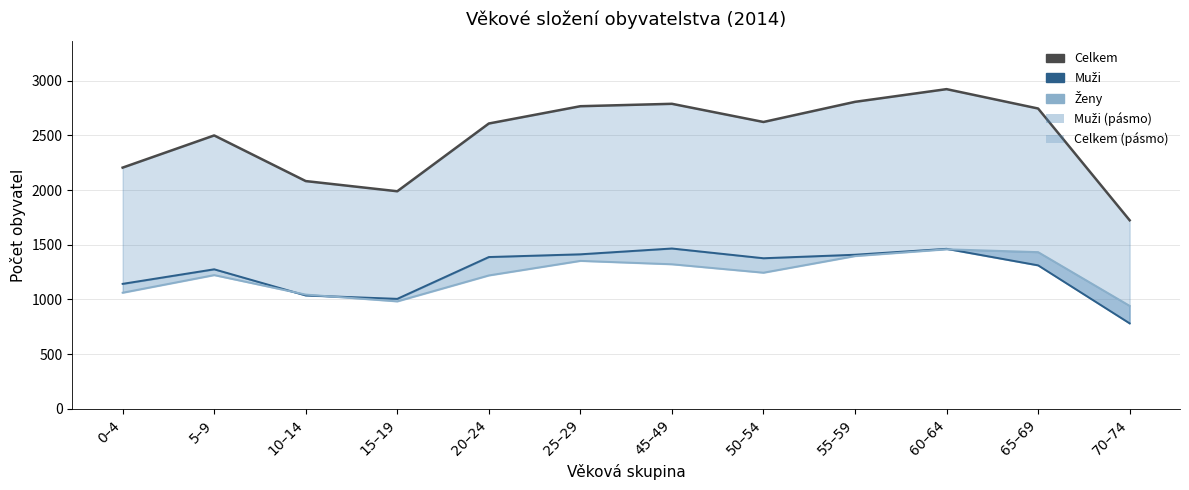

Reading right to left, extract all data points from this chart.

Celkem: 70–74=1724	65–69=2745	60–64=2922	55–59=2806	50–54=2622	45–49=2788	25–29=2766	20–24=2608	15–19=1989	10–14=2082	5–9=2499	0–4=2205
Muži: 70–74=782	65–69=1312	60–64=1463	55–59=1409	50–54=1377	45–49=1466	25–29=1413	20–24=1388	15–19=1006	10–14=1037	5–9=1276	0–4=1143
Ženy: 70–74=942	65–69=1433	60–64=1459	55–59=1397	50–54=1245	45–49=1322	25–29=1353	20–24=1220	15–19=983	10–14=1045	5–9=1223	0–4=1062